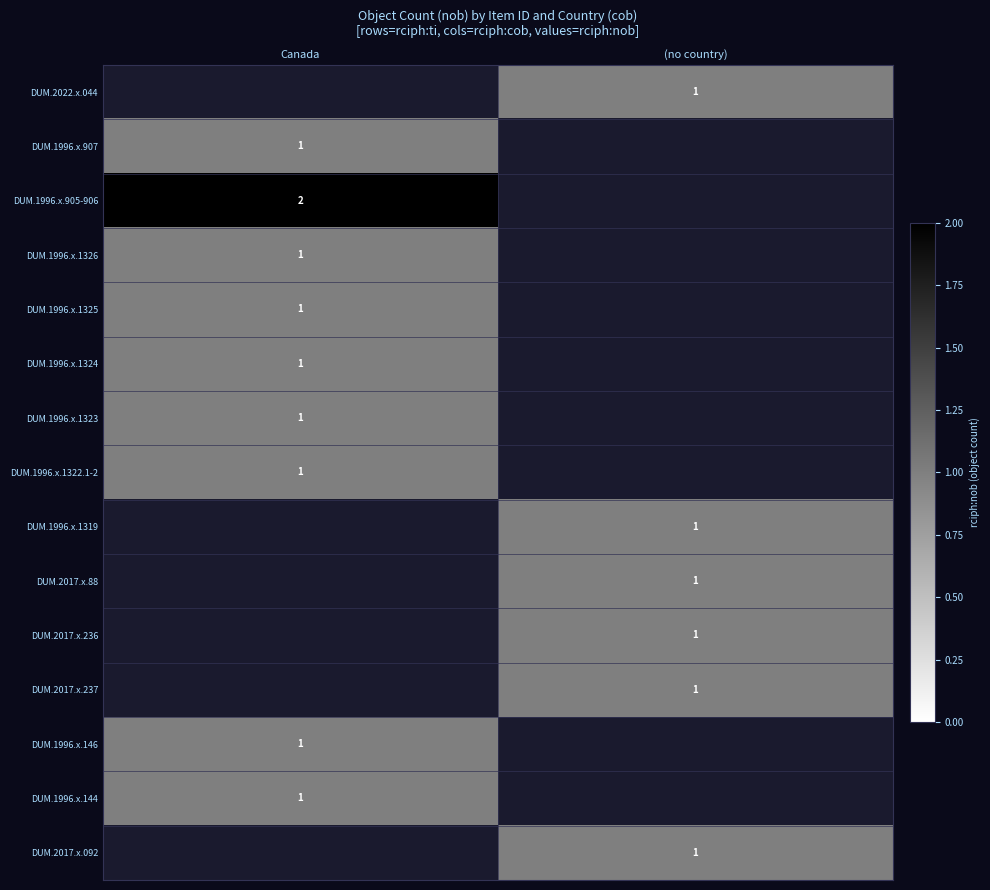

How many data points does each series have?

2